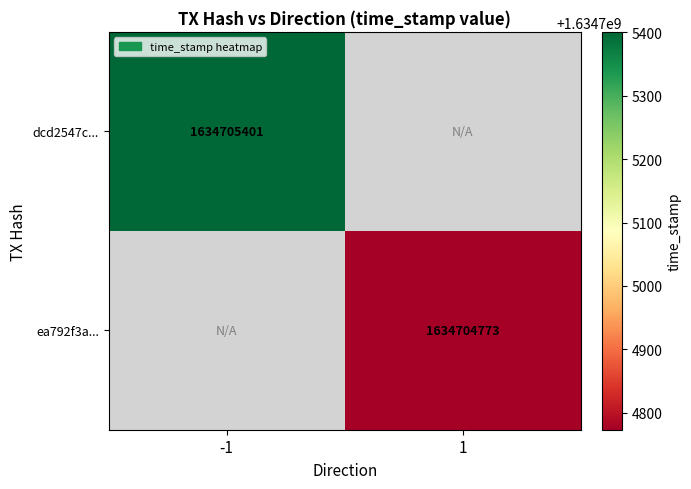

Between time_stamp and direction, which is larger?

time_stamp